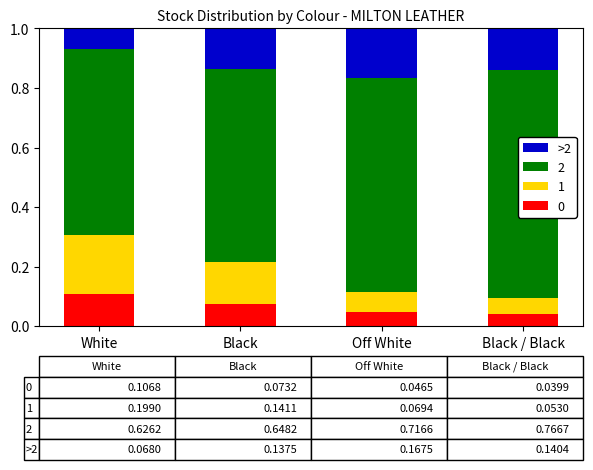

Which category has the highest value in the 0 series?

White